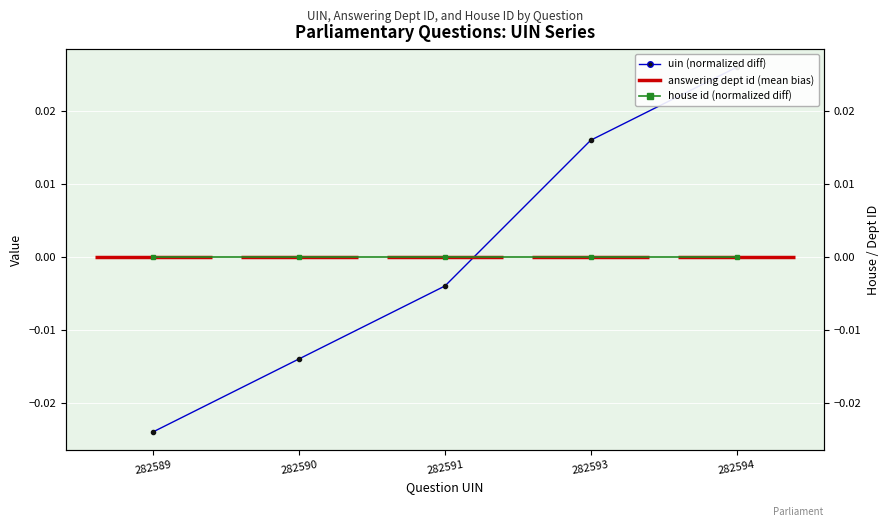

At which label does uin (normalized diff) first exceed 0?

282593